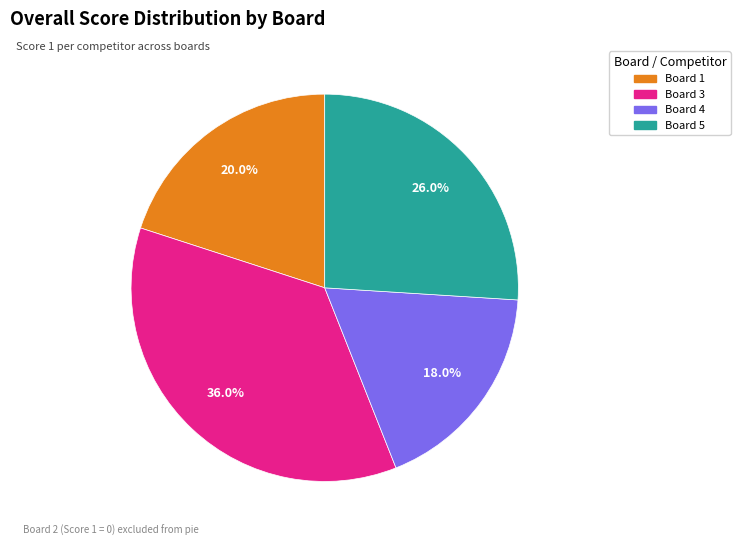

Does any single category account for the majority?

No